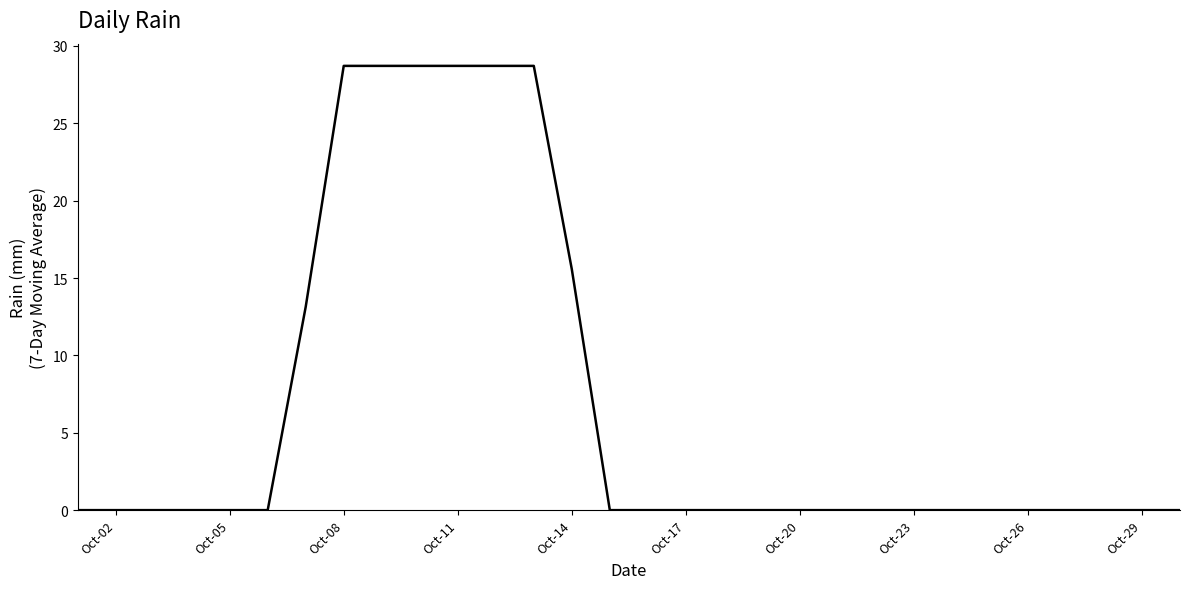

What is the difference between the maximum and minimum values?

28.7